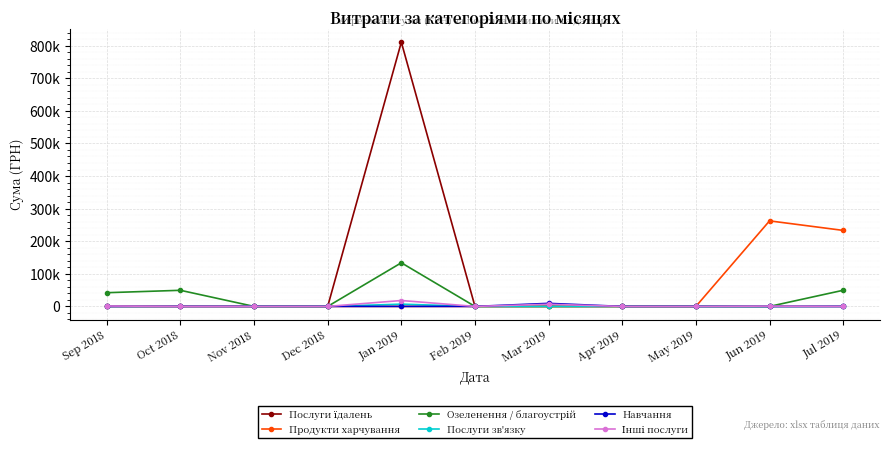

Where is Навчання nearest to the value 4675?

Sep 2018